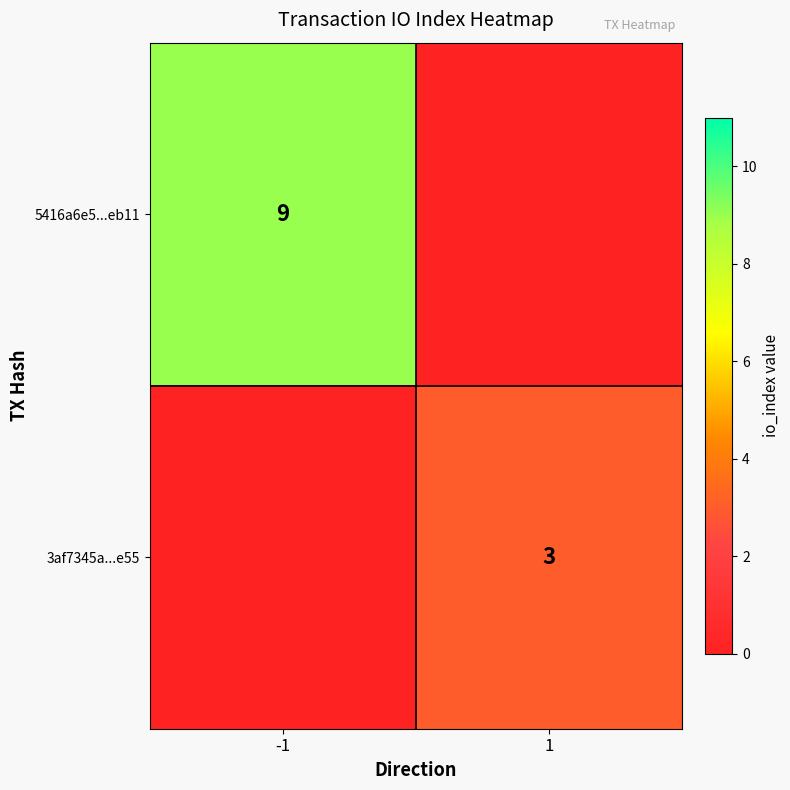

Is it true that 3af7345a...e55 equals 1 at 1?

False